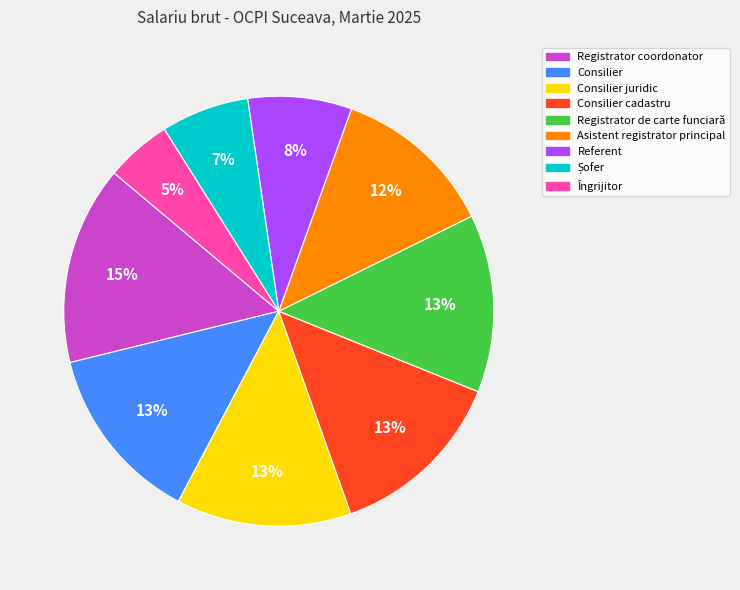

Does any single category account for the majority?

No